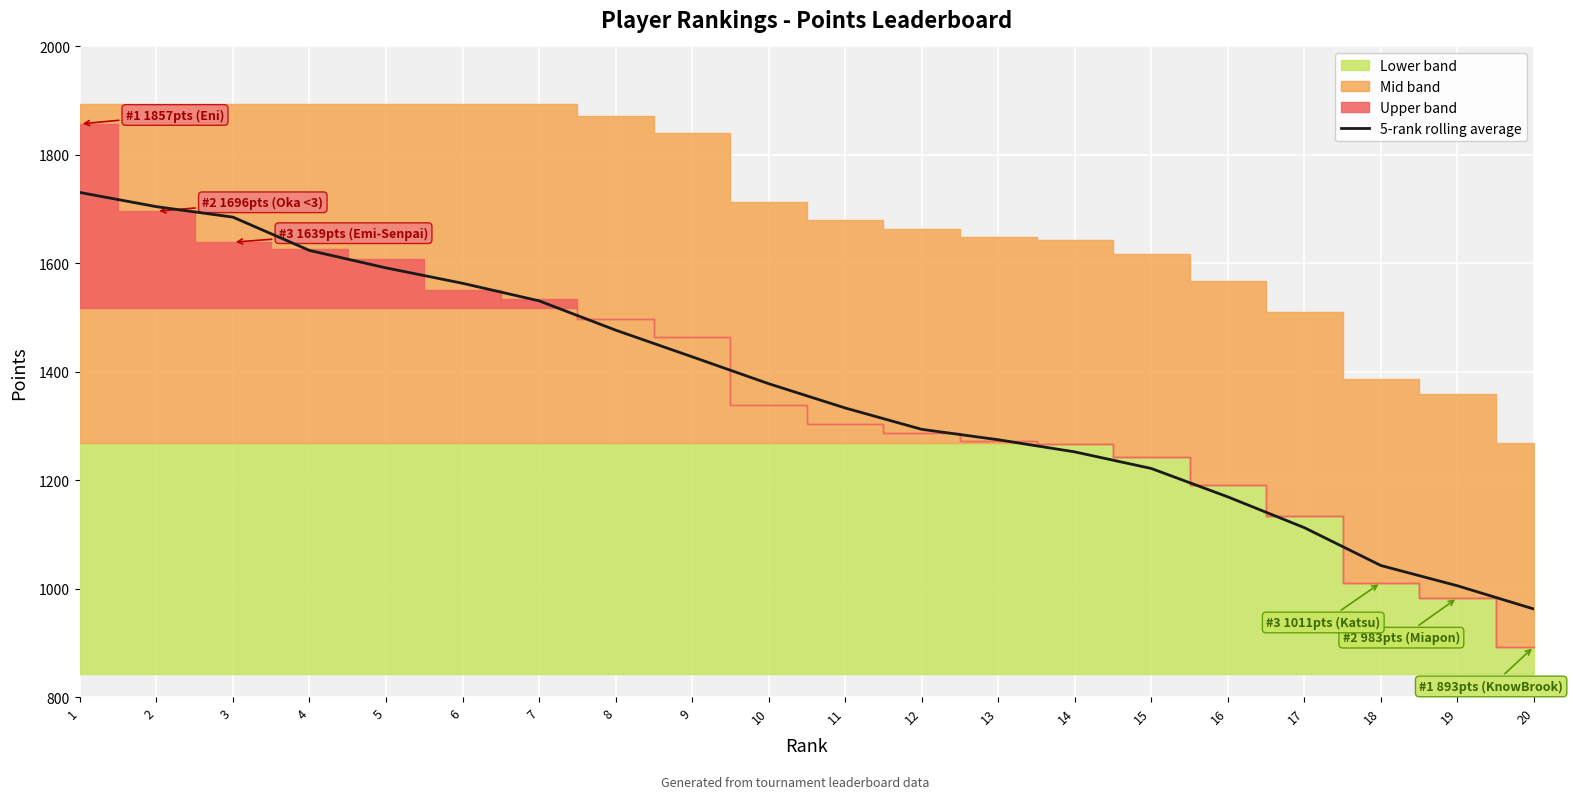

What is the difference between the second highest and minimum values?

742.2